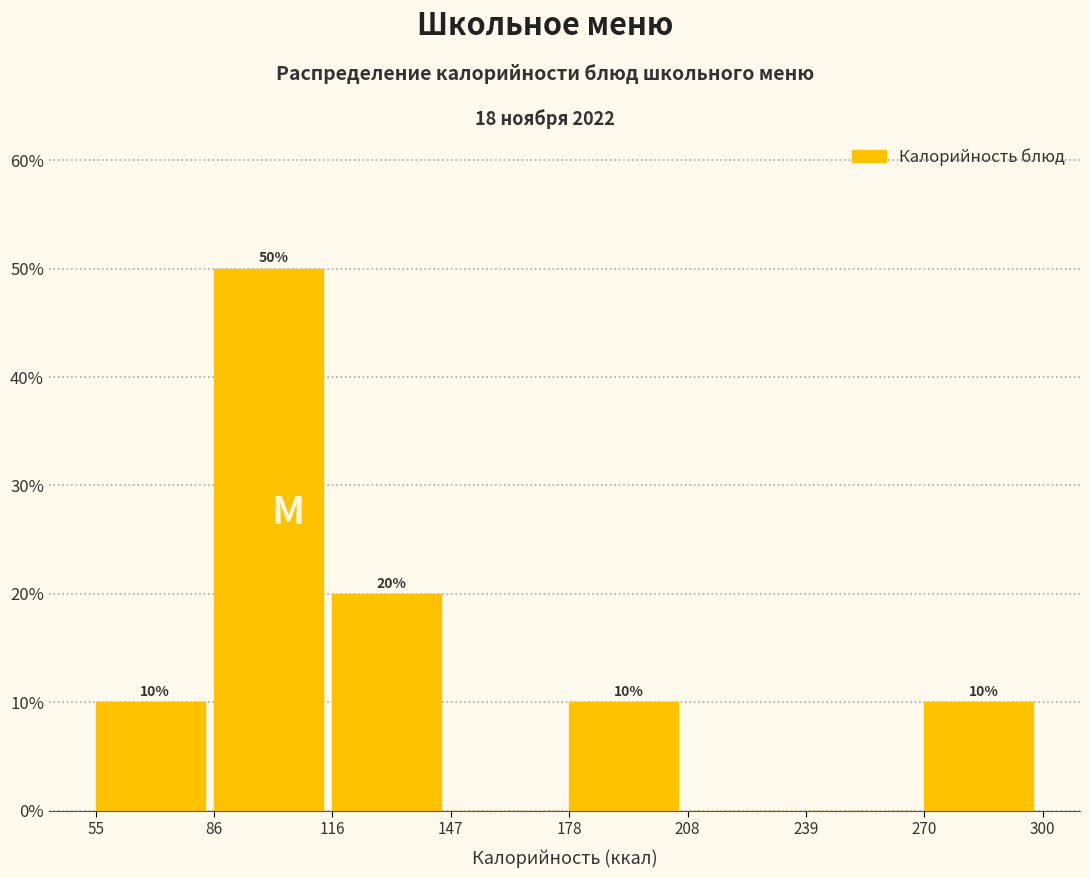

Over which range of the x-axis is the bar tallest?

86 to 116